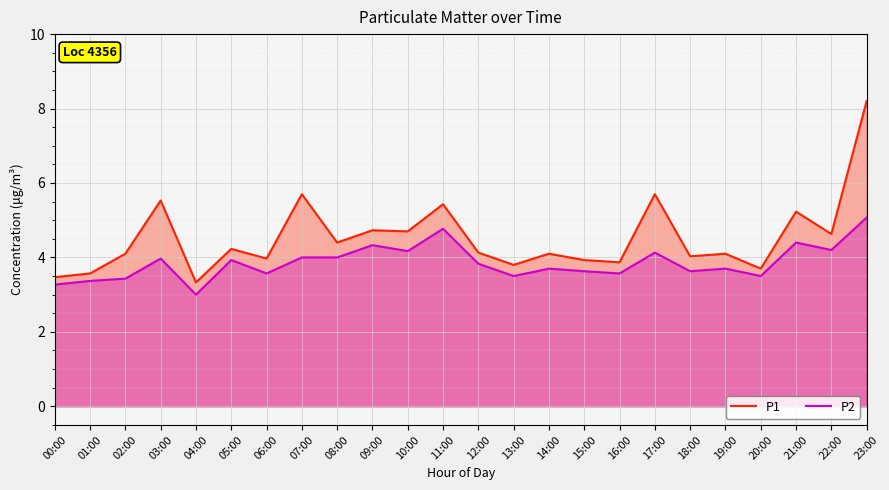

What is the smallest value displayed?

3.0